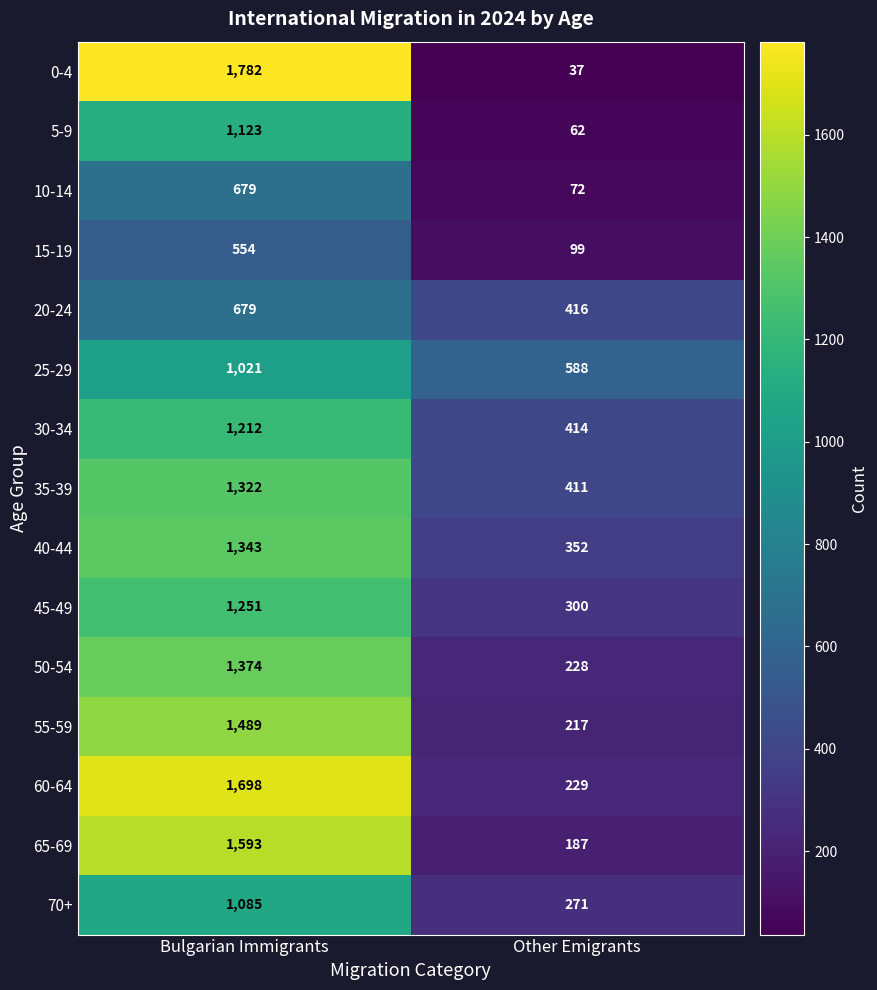

At which category does the chart reach its peak across all series?

Bulgarian Immigrants